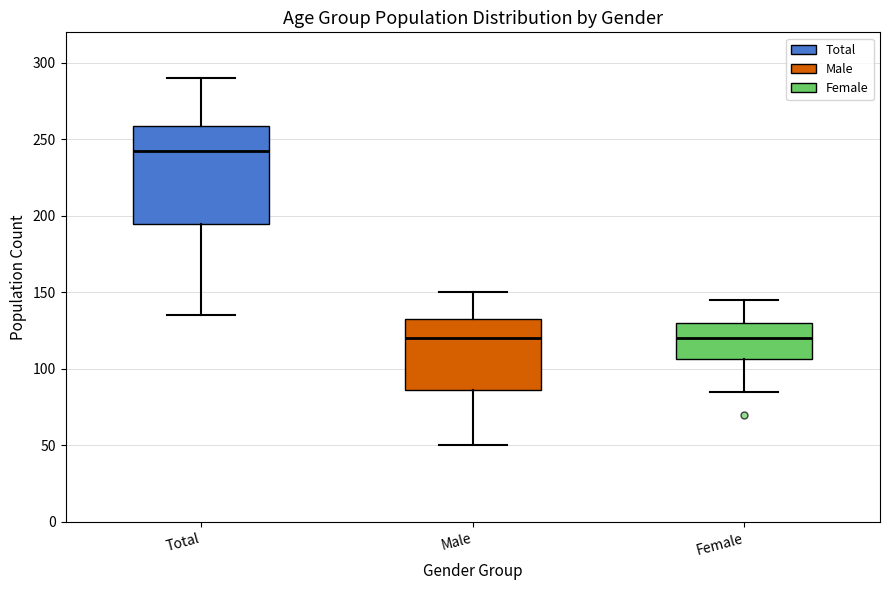

Reading left to right, read every box against the y-axis: the position of its median line, the range the box covers, and the ends of its whiskers. The values are not printed on the chart, so give them approximately, as read against the axis.

Total: median 245, box 195 to 260, whiskers 135 to 290
Male: median 120, box 85 to 135, whiskers 50 to 150
Female: median 120, box 105 to 130, whiskers 85 to 145